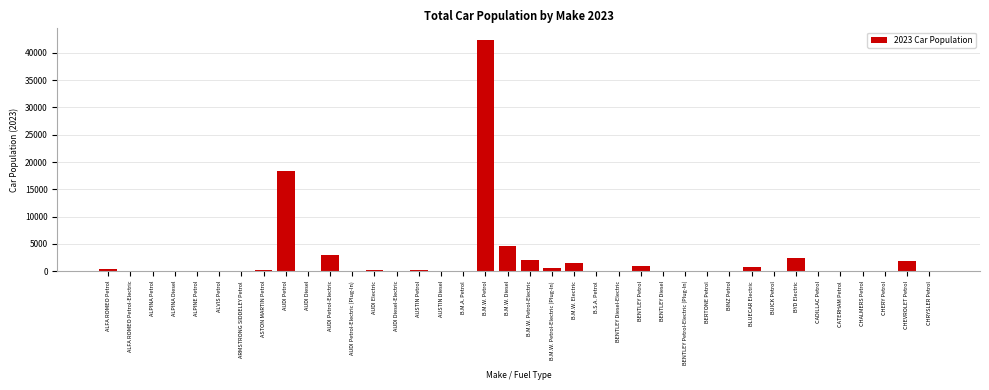

What is the sum of all values?

79895